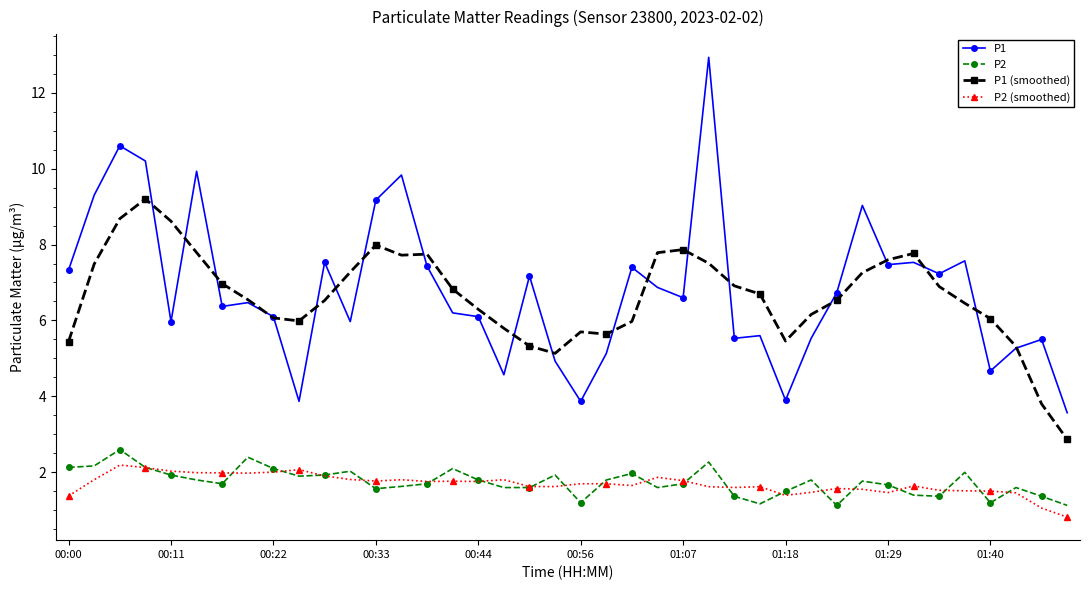

Which series has the widest spread of values?

P1